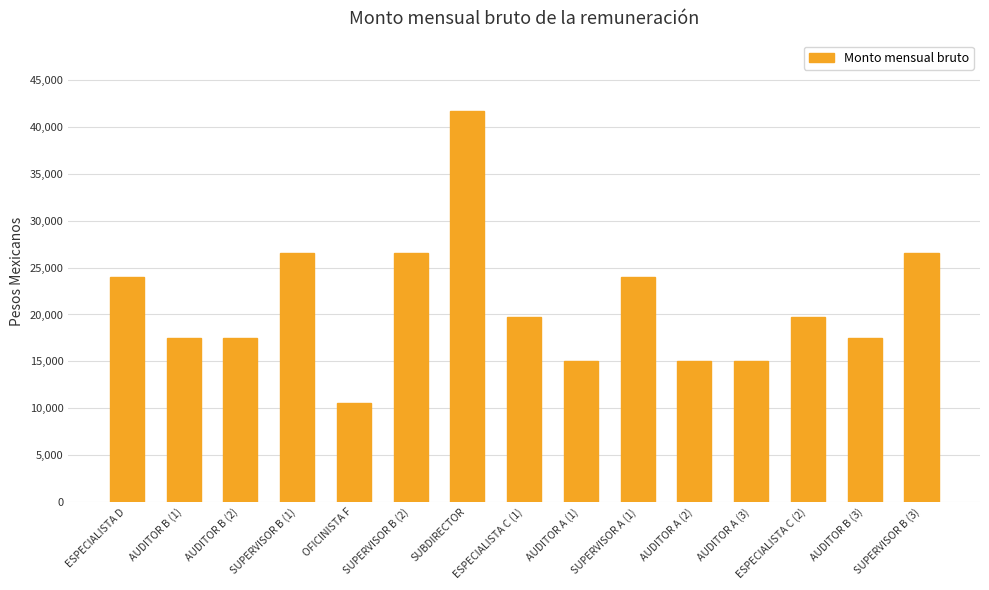

Reading left to right, transcribe all the data shown in this chart.

ESPECIALISTA D=24036.5	AUDITOR B (1)=17523.3	AUDITOR B (2)=17523.3	SUPERVISOR B (1)=26510.2	OFICINISTA F=10603.5	SUPERVISOR B (2)=26510.2	SUBDIRECTOR=41717.5	ESPECIALISTA C (1)=19689.4	AUDITOR A (1)=15016.5	SUPERVISOR A (1)=24036.5	AUDITOR A (2)=15016.5	AUDITOR A (3)=15016.5	ESPECIALISTA C (2)=19689.4	AUDITOR B (3)=17523.3	SUPERVISOR B (3)=26510.2